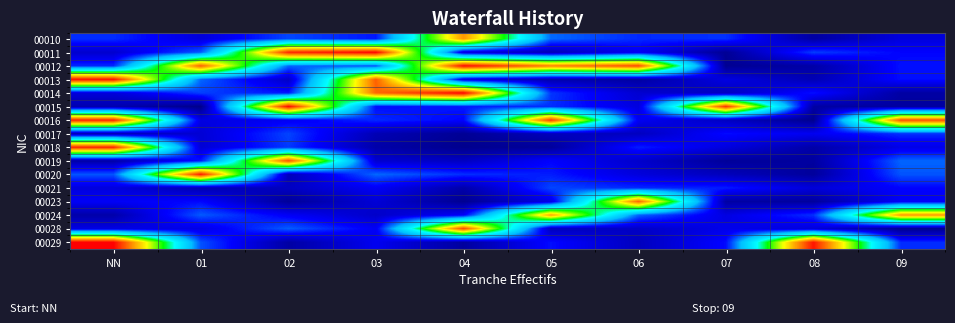

Rank the series at NN from highest to lowest value.

00029, 00013, 00016, 00018, 00020, 00010, 00012, 00023, 00028, 00021, 00014, 00011, 00017, 00015, 00024, 00019